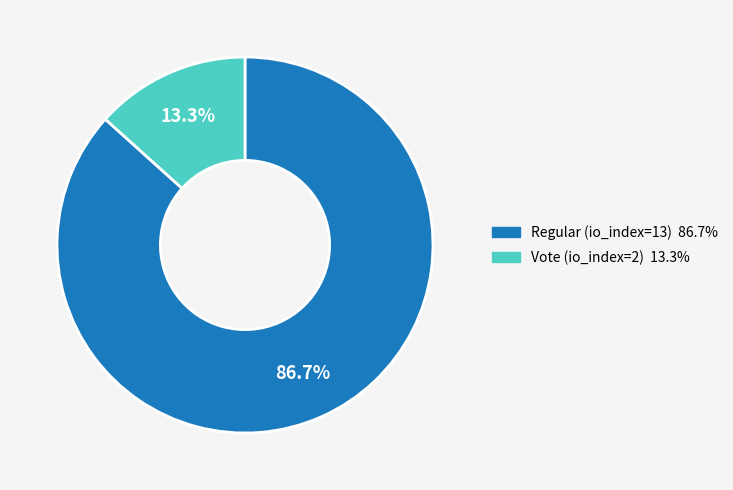

Count the number of slices in the pie.

2